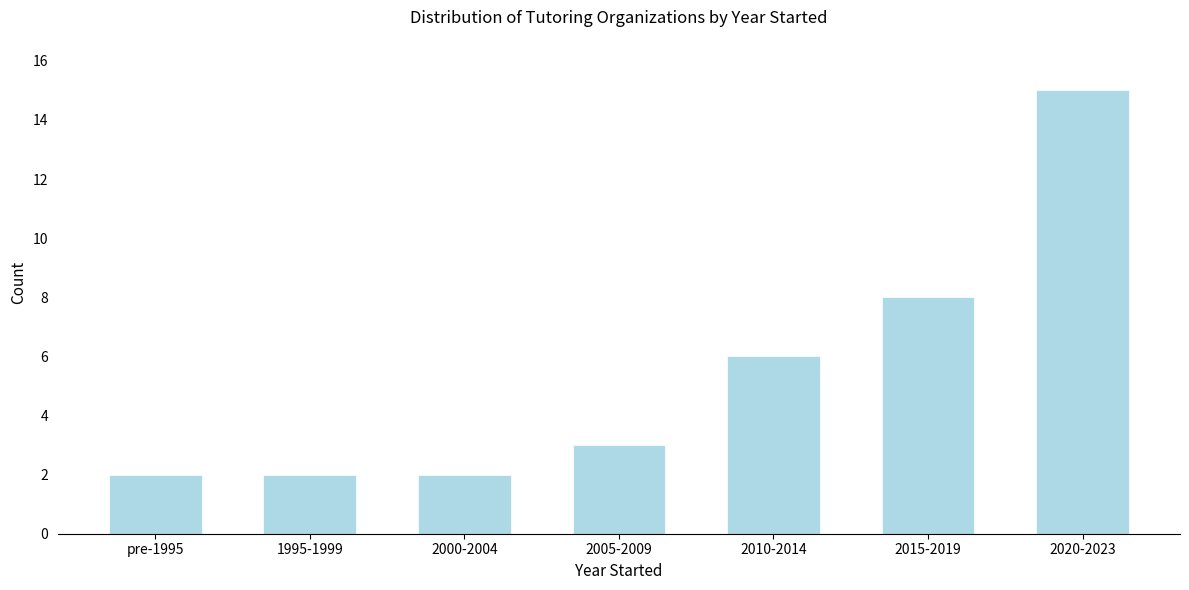

Reading left to right, list all the values displayed in this chart.

pre-1995=2	1995-1999=2	2000-2004=2	2005-2009=3	2010-2014=6	2015-2019=8	2020-2023=15